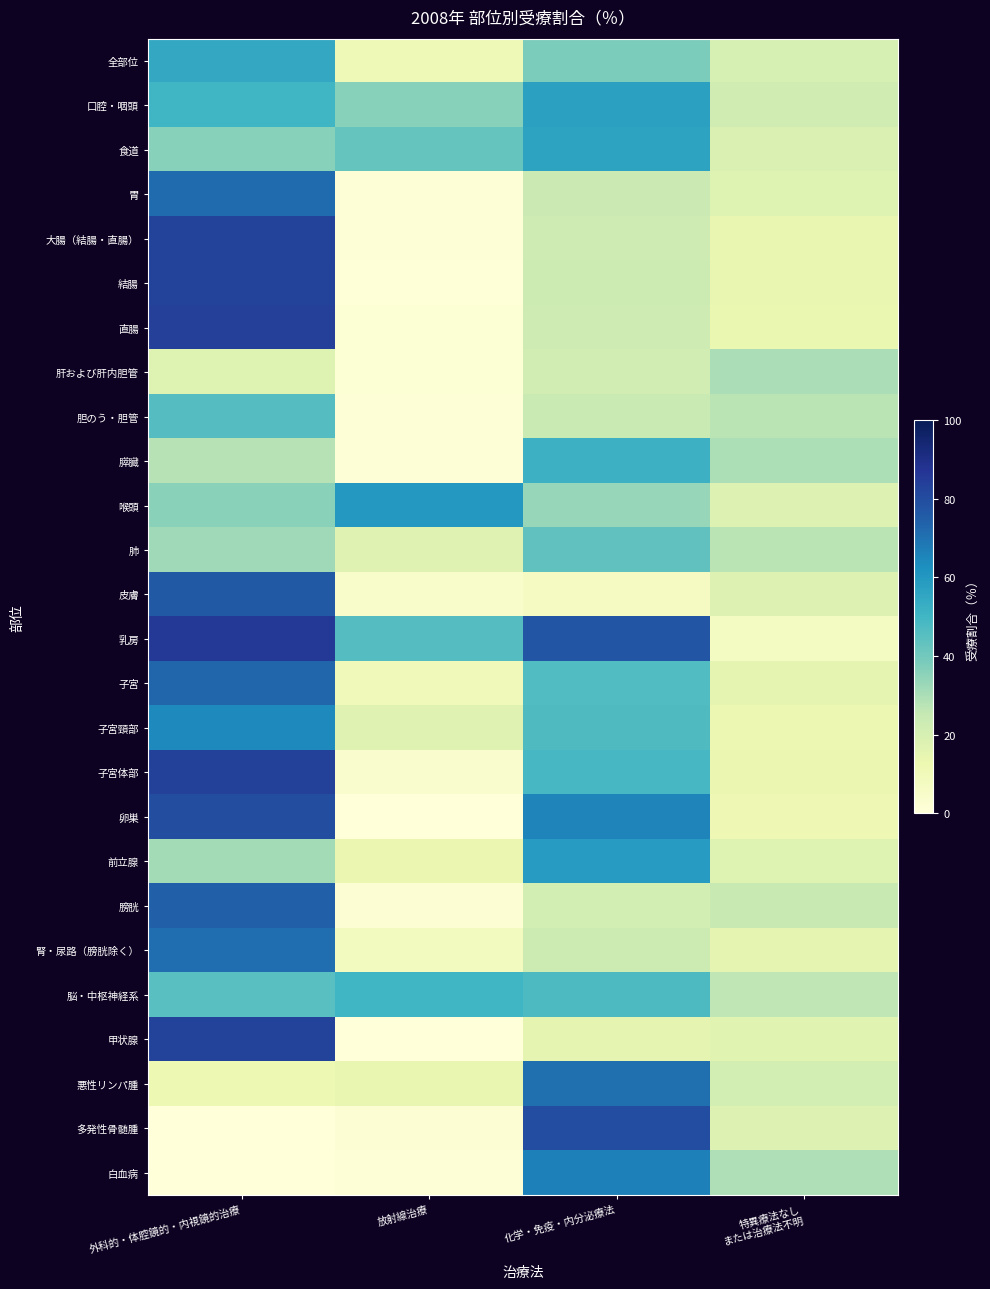

Reading right to left, transcribe all the data shown in this chart.

全部位: 特異療法なし
または治療法不明=20.2	化学・免疫・内分泌療法=38.3	放射線治療=10.7	外科的・体腔鏡的・内視鏡的治療=54.5
口腔・咽頭: 特異療法なし
または治療法不明=22.2	化学・免疫・内分泌療法=57.4	放射線治療=36.1	外科的・体腔鏡的・内視鏡的治療=50.0
食道: 特異療法なし
または治療法不明=18.8	化学・免疫・内分泌療法=56.2	放射線治療=42.2	外科的・体腔鏡的・内視鏡的治療=35.9
胃: 特異療法なし
または治療法不明=17.4	化学・免疫・内分泌療法=23.6	放射線治療=0.8	外科的・体腔鏡的・内視鏡的治療=71.8
大腸（結腸・直腸）: 特異療法なし
または治療法不明=13.9	化学・免疫・内分泌療法=23.0	放射線治療=1.0	外科的・体腔鏡的・内視鏡的治療=83.1
結腸: 特異療法なし
または治療法不明=14.3	化学・免疫・内分泌療法=23.2	放射線治療=0.6	外科的・体腔鏡的・内視鏡的治療=82.6
直腸: 特異療法なし
または治療法不明=13.3	化学・免疫・内分泌療法=22.7	放射線治療=1.7	外科的・体腔鏡的・内視鏡的治療=83.9
肝および肝内胆管: 特異療法なし
または治療法不明=29.9	化学・免疫・内分泌療法=21.5	放射線治療=1.6	外科的・体腔鏡的・内視鏡的治療=17.4
胆のう・胆管: 特異療法なし
または治療法不明=27.3	化学・免疫・内分泌療法=23.8	放射線治療=1.2	外科的・体腔鏡的・内視鏡的治療=45.9
膵臓: 特異療法なし
または治療法不明=29.3	化学・免疫・内分泌療法=51.4	放射線治療=1.1	外科的・体腔鏡的・内視鏡的治療=27.9
喉頭: 特異療法なし
または治療法不明=17.8	化学・免疫・内分泌療法=33.3	放射線治療=60.0	外科的・体腔鏡的・内視鏡的治療=35.6
肺: 特異療法なし
または治療法不明=27.3	化学・免疫・内分泌療法=43.5	放射線治療=17.1	外科的・体腔鏡的・内視鏡的治療=31.8
皮膚: 特異療法なし
または治療法不明=18.3	化学・免疫・内分泌療法=7.5	放射線治療=4.3	外科的・体腔鏡的・内視鏡的治療=76.3
乳房: 特異療法なし
または治療法不明=7.1	化学・免疫・内分泌療法=77.4	放射線治療=45.7	外科的・体腔鏡的・内視鏡的治療=86.3
子宮: 特異療法なし
または治療法不明=15.2	化学・免疫・内分泌療法=46.8	放射線治療=9.5	外科的・体腔鏡的・内視鏡的治療=72.8
子宮頸部: 特異療法なし
または治療法不明=12.9	化学・免疫・内分泌療法=47.1	放射線治療=17.1	外科的・体腔鏡的・内視鏡的治療=64.3
子宮体部: 特異療法なし
または治療法不明=13.1	化学・免疫・内分泌療法=48.8	放射線治療=3.6	外科的・体腔鏡的・内視鏡的治療=83.3
卵巣: 特異療法なし
または治療法不明=11.5	化学・免疫・内分泌療法=65.4	放射線治療=0.0	外科的・体腔鏡的・内視鏡的治療=79.5
前立腺: 特異療法なし
または治療法不明=17.4	化学・免疫・内分泌療法=58.8	放射線治療=13.2	外科的・体腔鏡的・内視鏡的治療=31.1
膀胱: 特異療法なし
または治療法不明=24.3	化学・免疫・内分泌療法=20.7	放射線治療=2.1	外科的・体腔鏡的・内視鏡的治療=74.3
腎・尿路（膀胱除く）: 特異療法なし
または治療法不明=15.2	化学・免疫・内分泌療法=23.2	放射線治療=8.0	外科的・体腔鏡的・内視鏡的治療=71.0
脳・中枢神経系: 特異療法なし
または治療法不明=26.2	化学・免疫・内分泌療法=47.6	放射線治療=50.0	外科的・体腔鏡的・内視鏡的治療=45.2
甲状腺: 特異療法なし
または治療法不明=16.4	化学・免疫・内分泌療法=15.0	放射線治療=0.0	外科的・体腔鏡的・内視鏡的治療=82.9
悪性リンパ腫: 特異療法なし
または治療法不明=20.9	化学・免疫・内分泌療法=70.6	放射線治療=14.4	外科的・体腔鏡的・内視鏡的治療=12.4
多発性骨髄腫: 特異療法なし
または治療法不明=18.0	化学・免疫・内分泌療法=80.0	放射線治療=2.0	外科的・体腔鏡的・内視鏡的治療=0.0
白血病: 特異療法なし
または治療法不明=29.0	化学・免疫・内分泌療法=66.7	放射線治療=1.4	外科的・体腔鏡的・内視鏡的治療=0.0